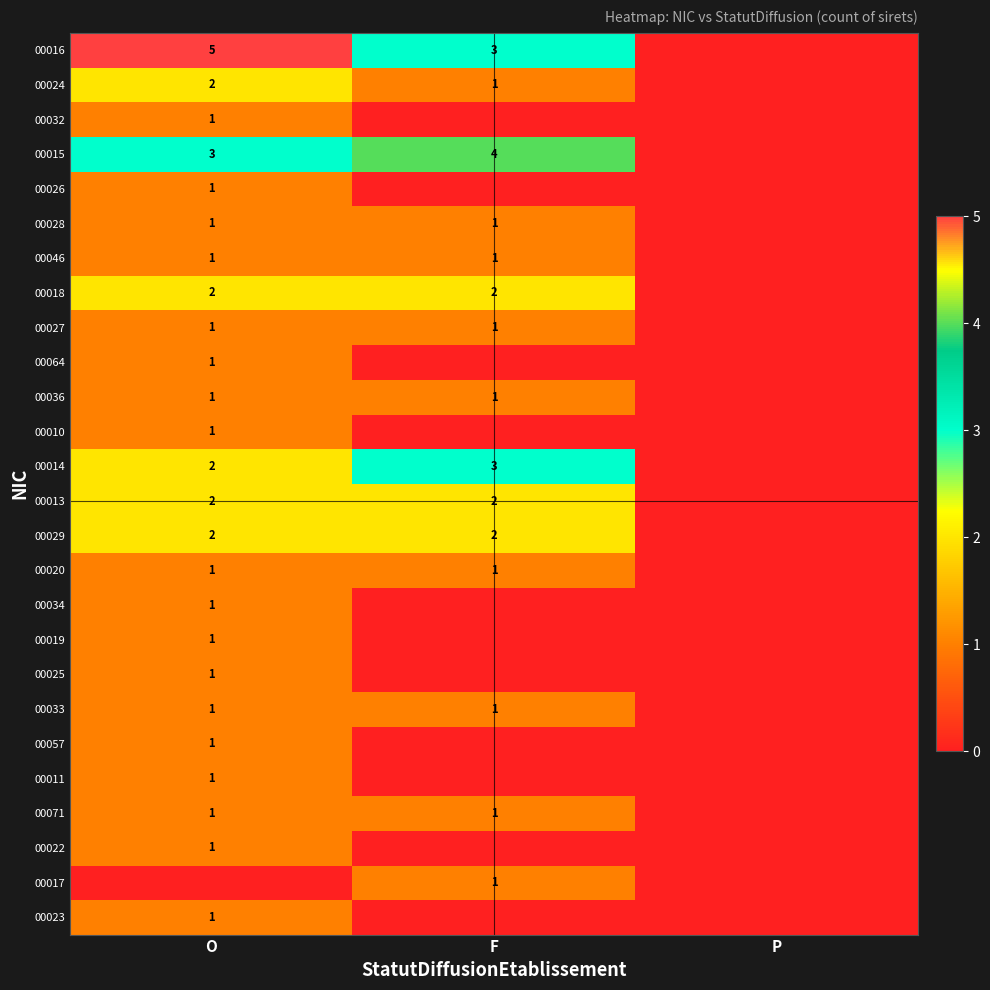

Is it true that 00028 equals 1 at F?

True